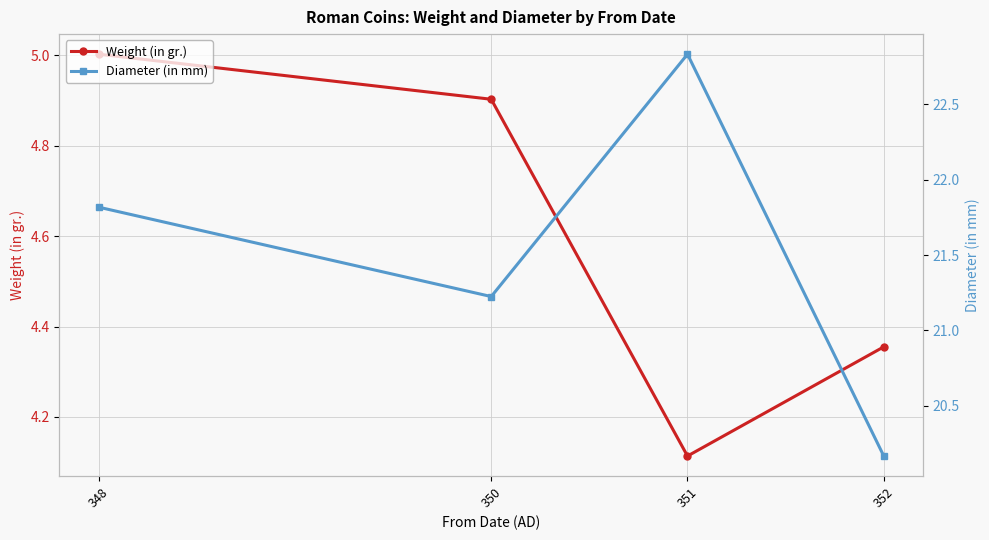

The Diameter (in mm) series shows 31.0 at 348. True or false?

False